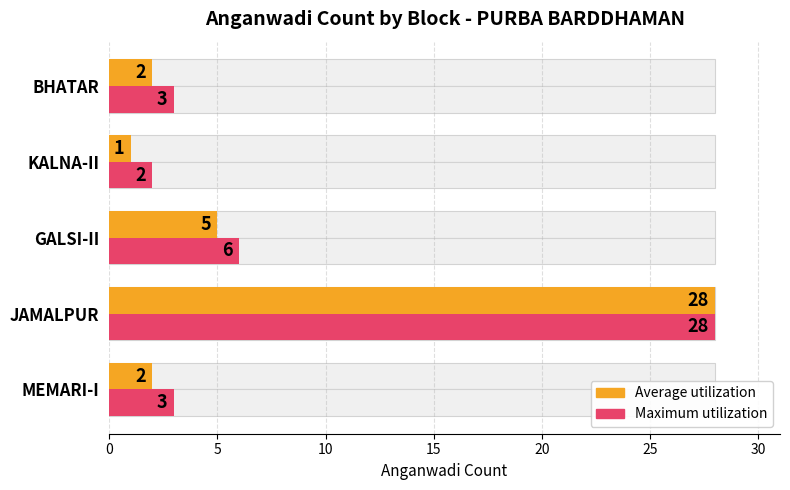

How many values in the Average utilization series are below 2?

1